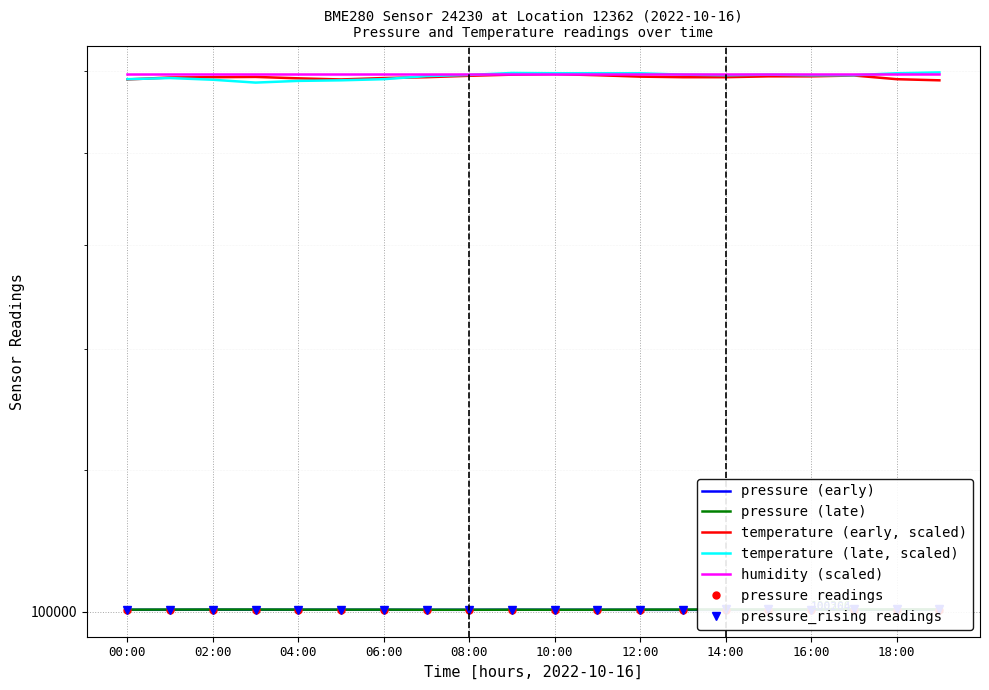

What is the difference between the maximum and minimum values in the pressure_rising series?

46.4